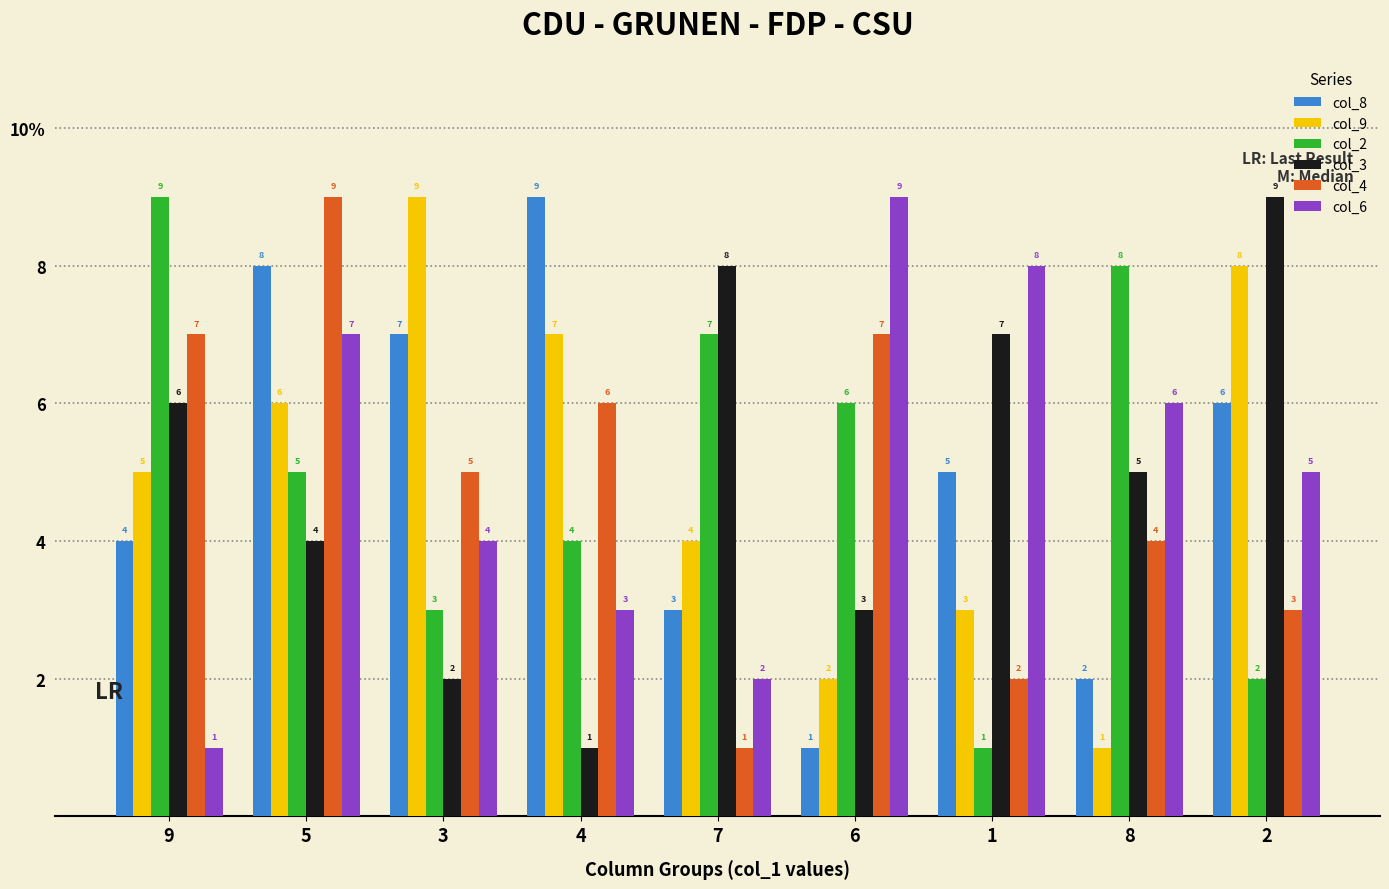

Reading left to right, list all the values displayed in this chart.

col_8: 4	8	7	9	3	1	5	2	6
col_9: 5	6	9	7	4	2	3	1	8
col_2: 9	5	3	4	7	6	1	8	2
col_3: 6	4	2	1	8	3	7	5	9
col_4: 7	9	5	6	1	7	2	4	3
col_6: 1	7	4	3	2	9	8	6	5